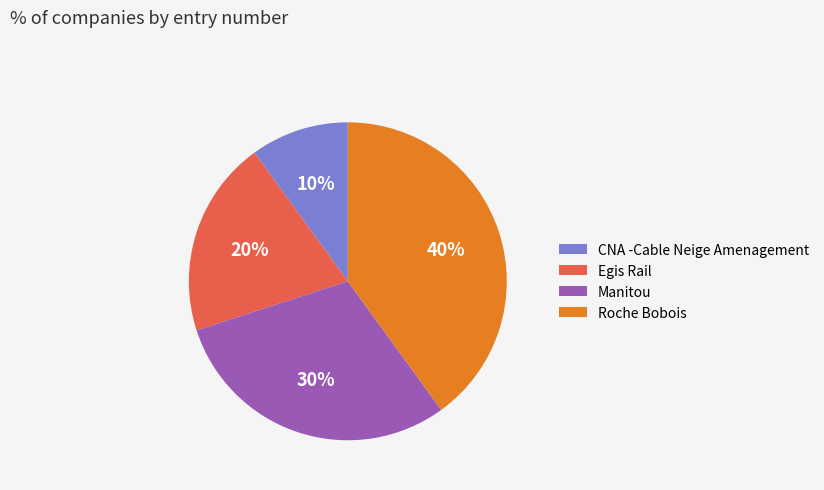

Between Roche Bobois and CNA -Cable Neige Amenagement, which is larger?

Roche Bobois